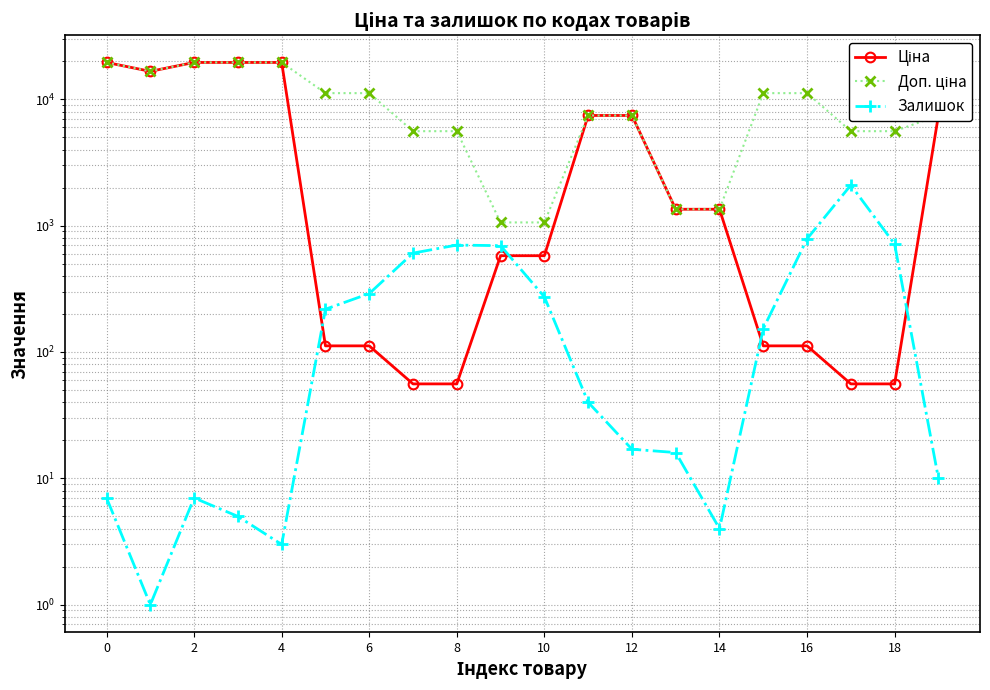

True or false: Доп. ціна and Ціна intersect in this chart.

False